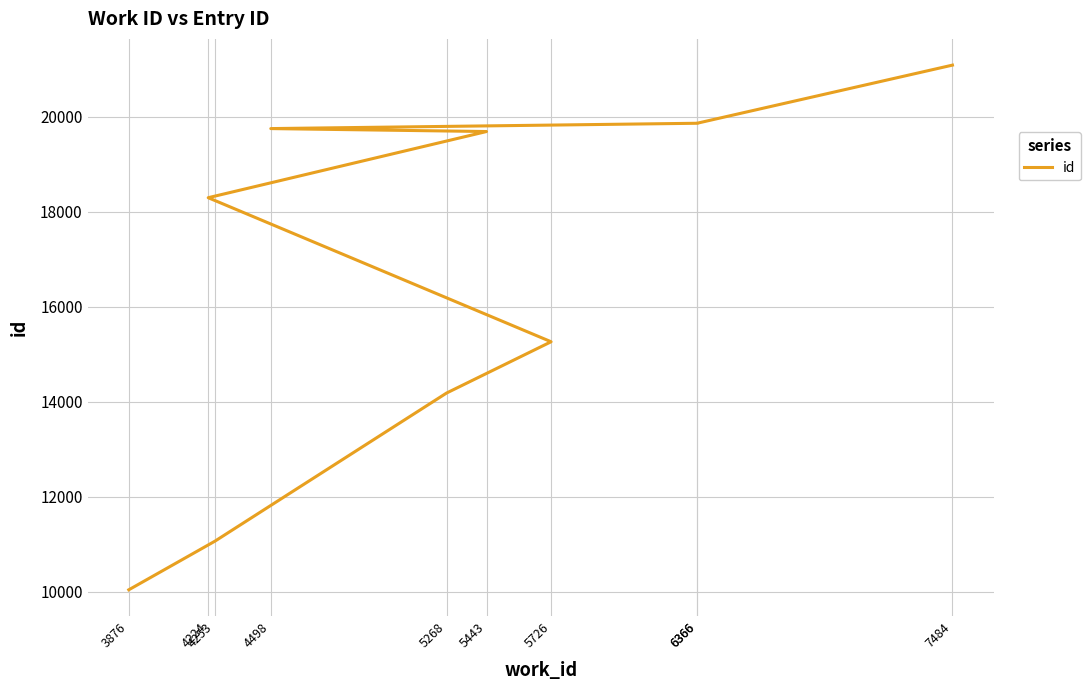

What is the minimum value shown in the chart?

10044